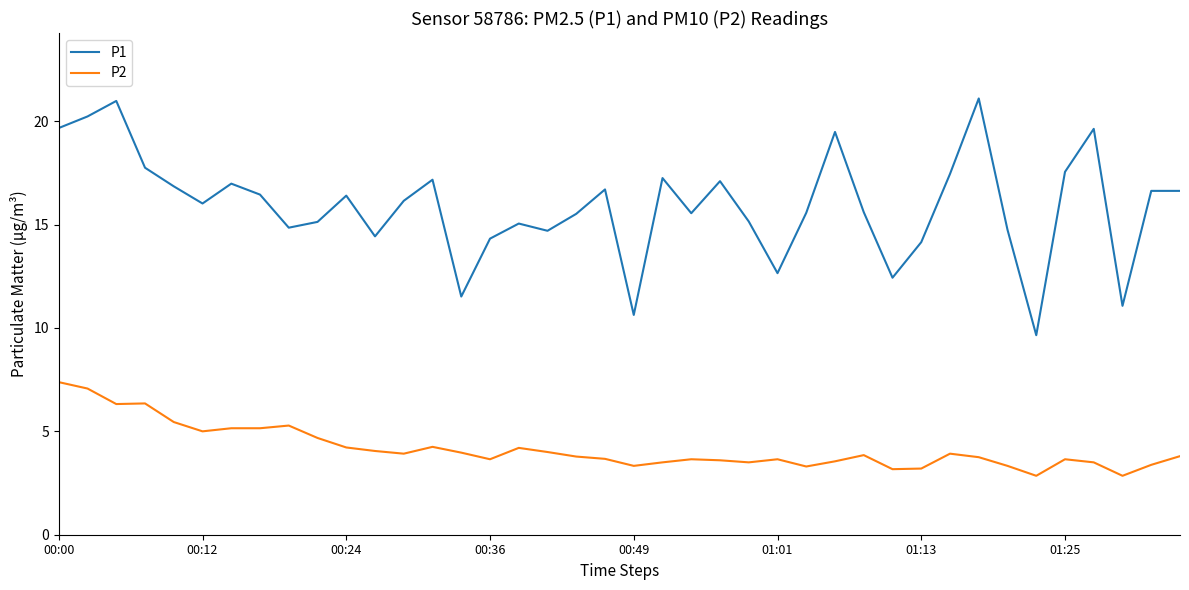

What is the difference between the maximum and minimum values in the P2 series?

4.5